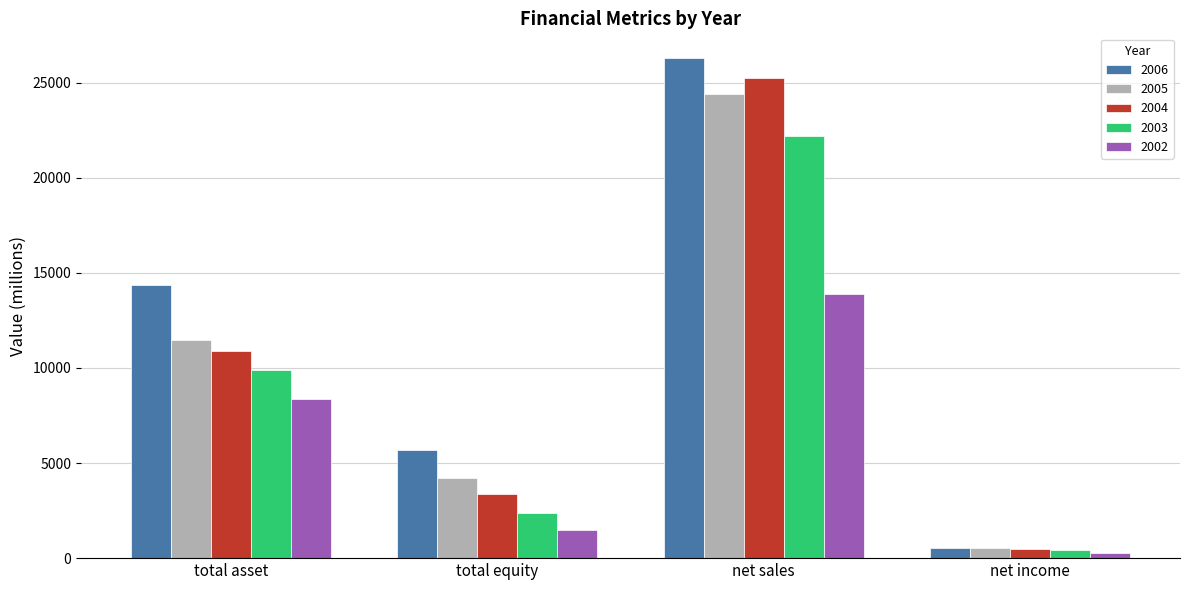

Rank the categories by 2004 value from lowest to highest.

net income, total equity, total asset, net sales